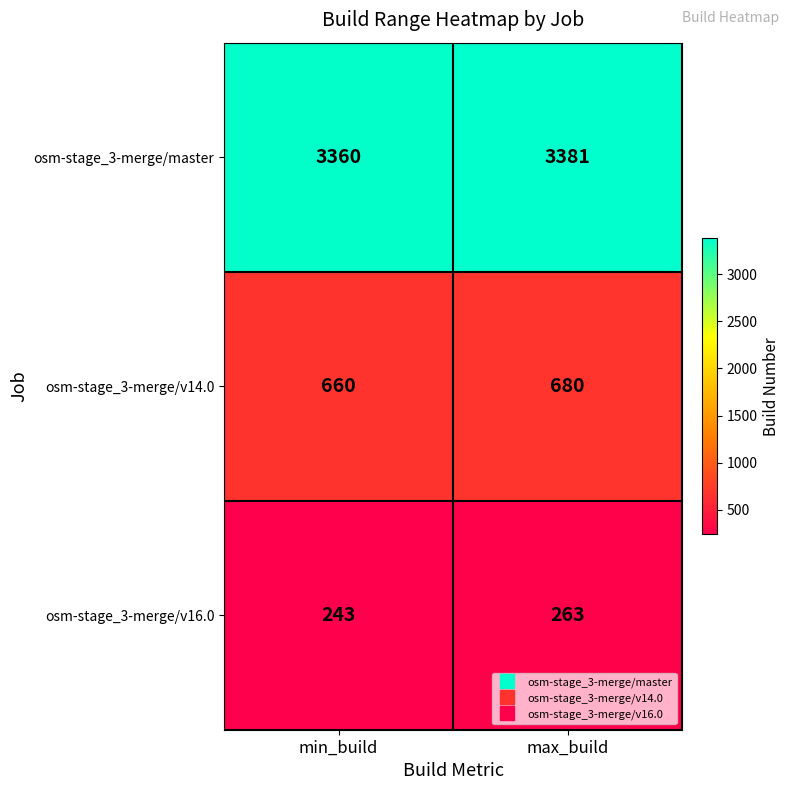

What is the approximate value of osm-stage_3-merge/v14.0 at max_build, to the nearest 10?

680